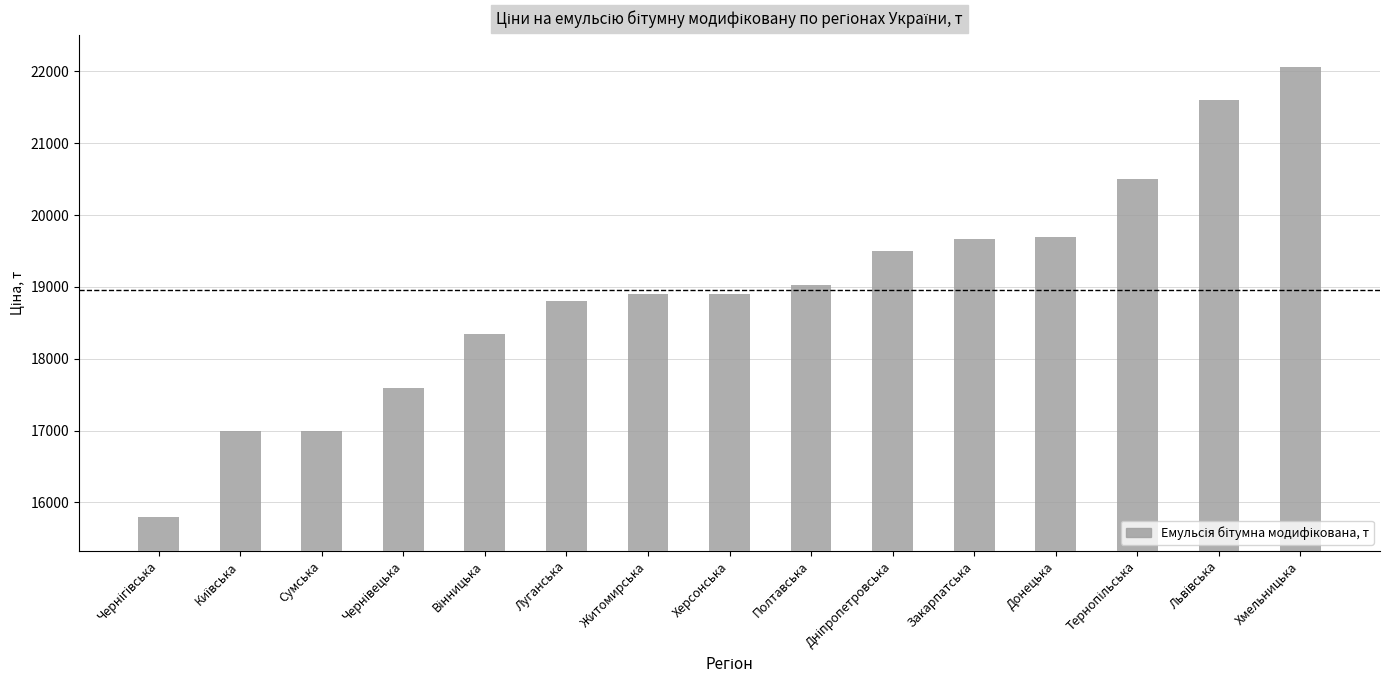

What is the smallest value displayed?

15800.0